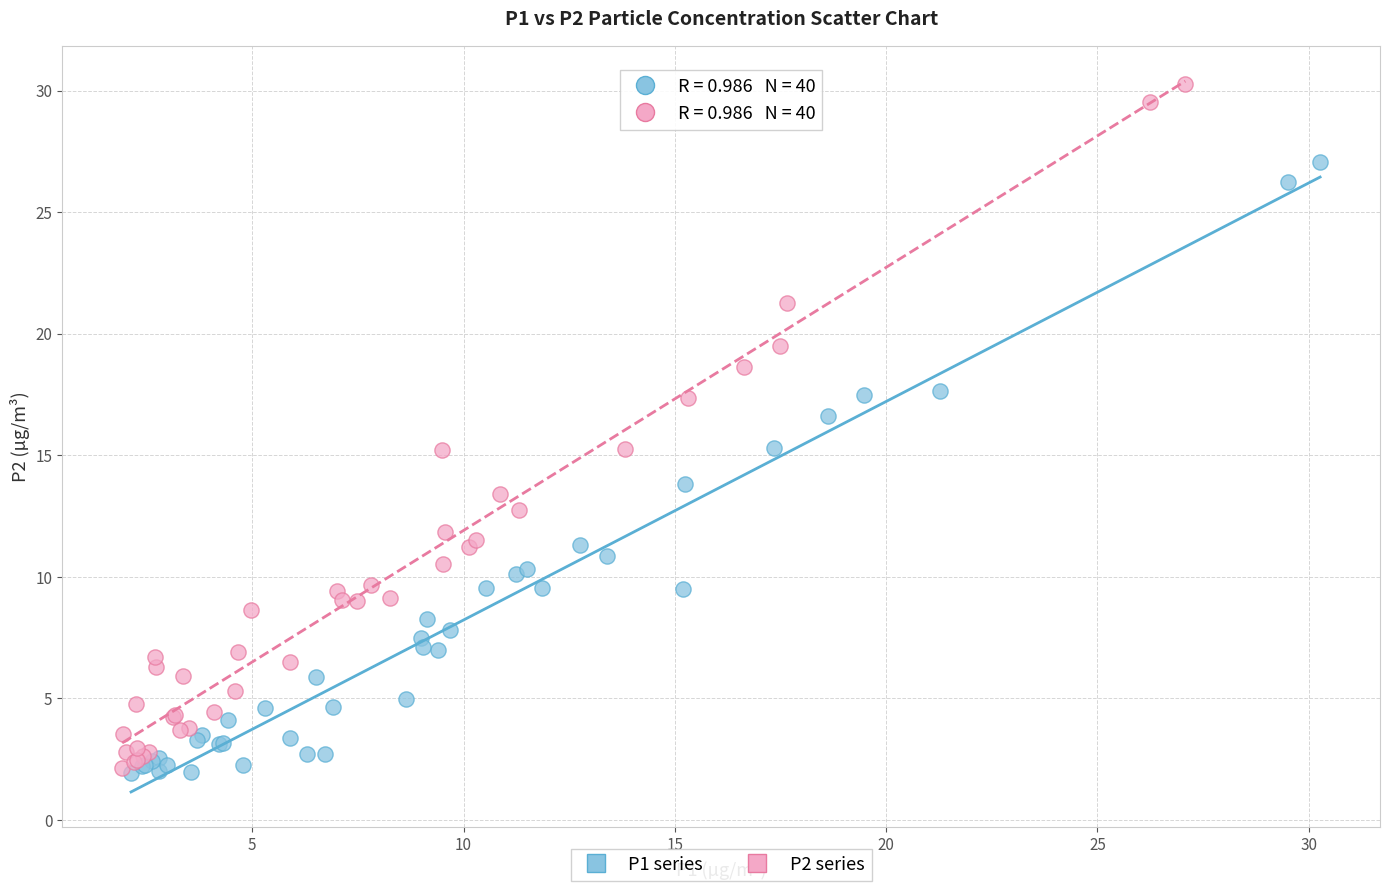

Which series contains the highest Y value?

P2 series